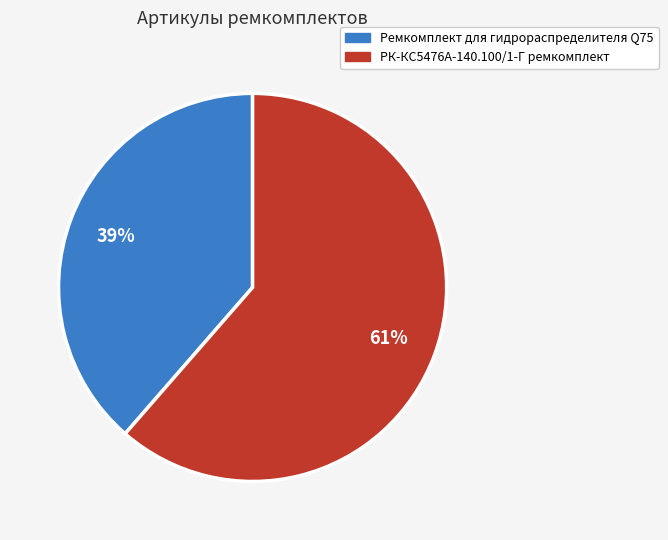

To the nearest percent, what percentage of the pie is РК-КС5476А-140.100/1-Г ремкомплект?

61%